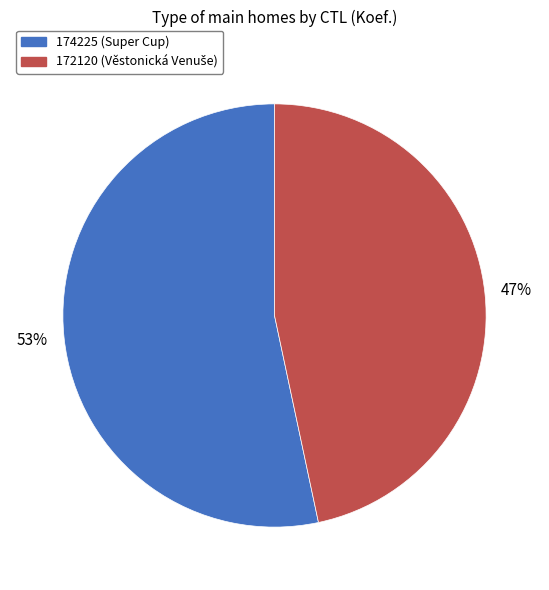

Combined, do 174225 and 172120 account for over 50%?

Yes